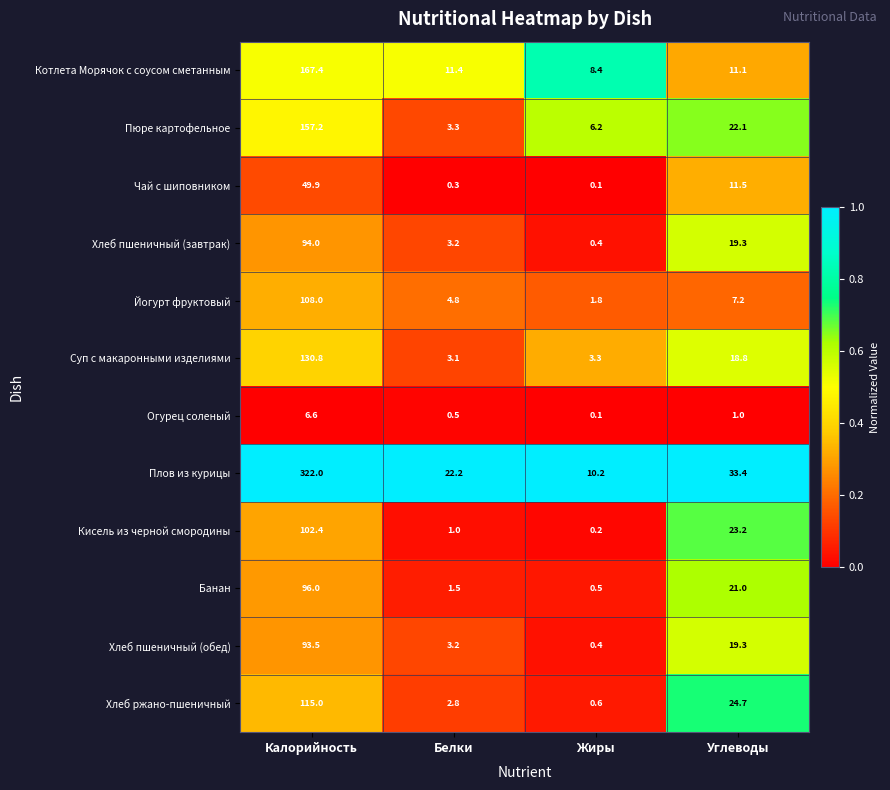

What is the average value of the Котлета Морячок с соусом сметанным series?

49.6